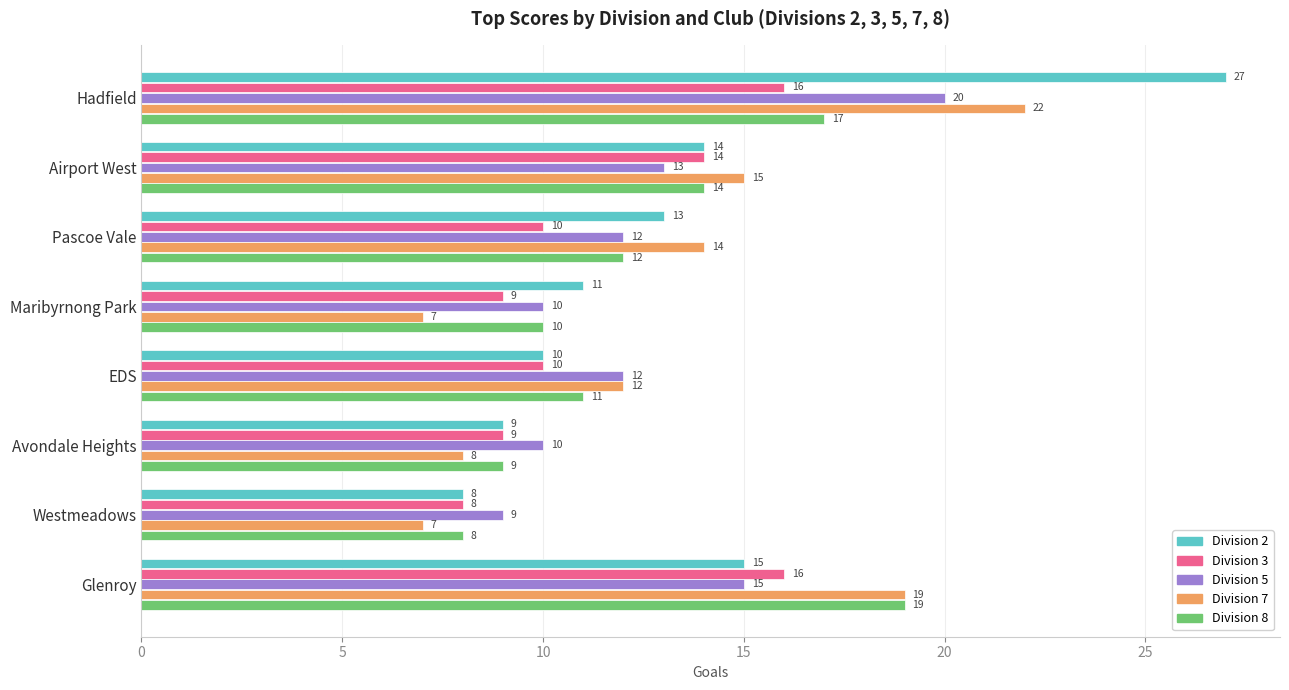

What is the difference between the maximum and minimum values in the Division 3 series?

8